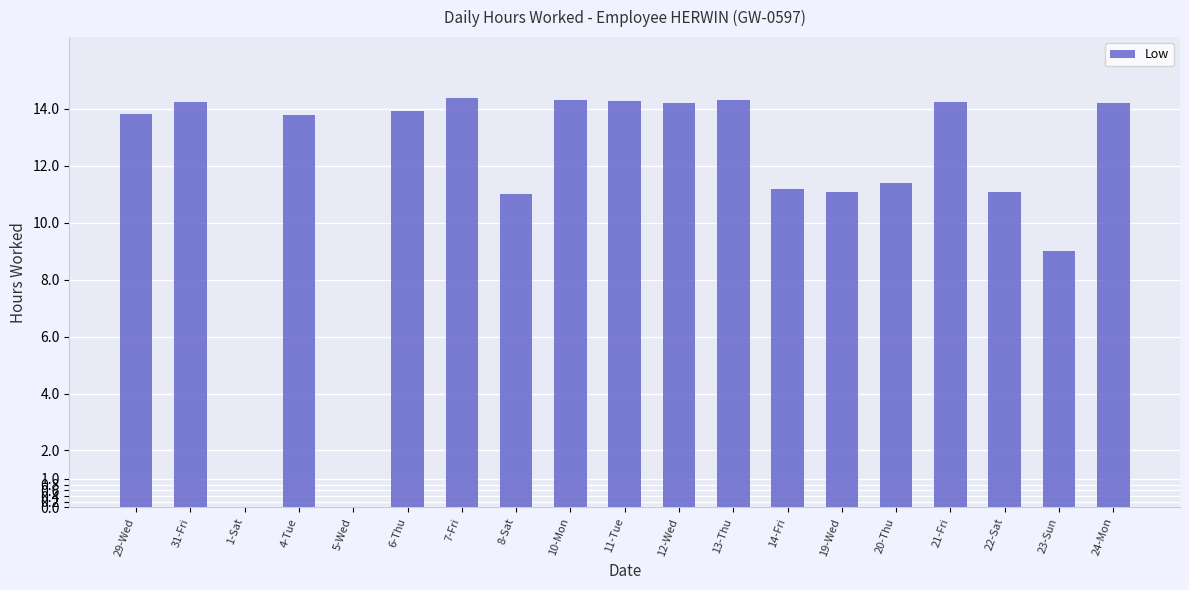

Where does the data first go above 13?

29-Wed